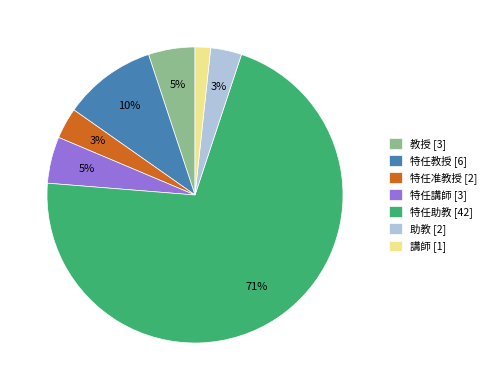

Is the sum of 講師 and 特任講師 greater than half?

No